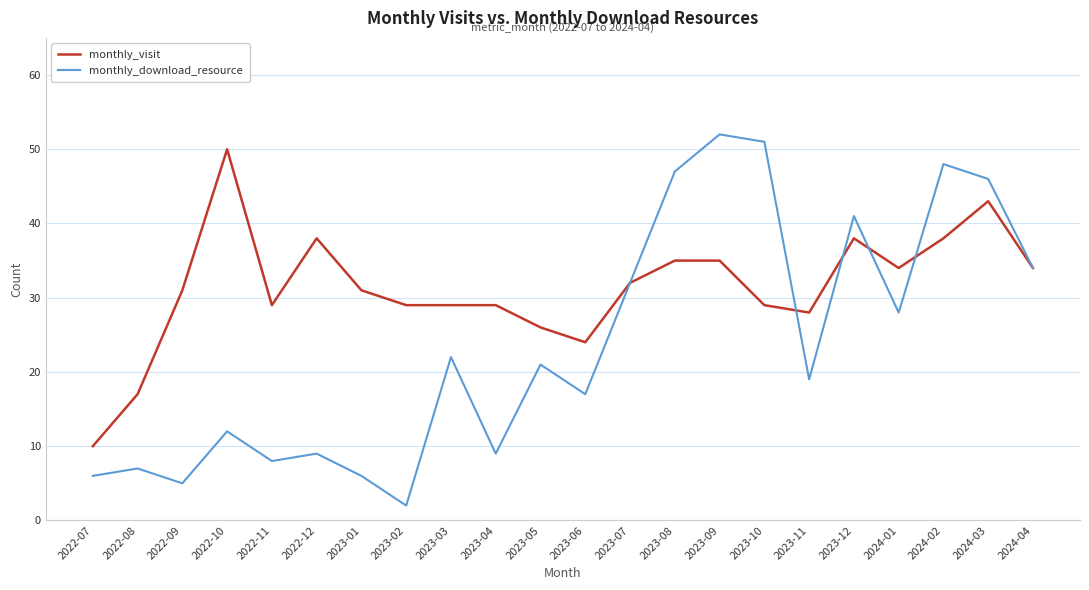

What is the approximate value of monthly_visit at 2023-03, to the nearest 5?

30